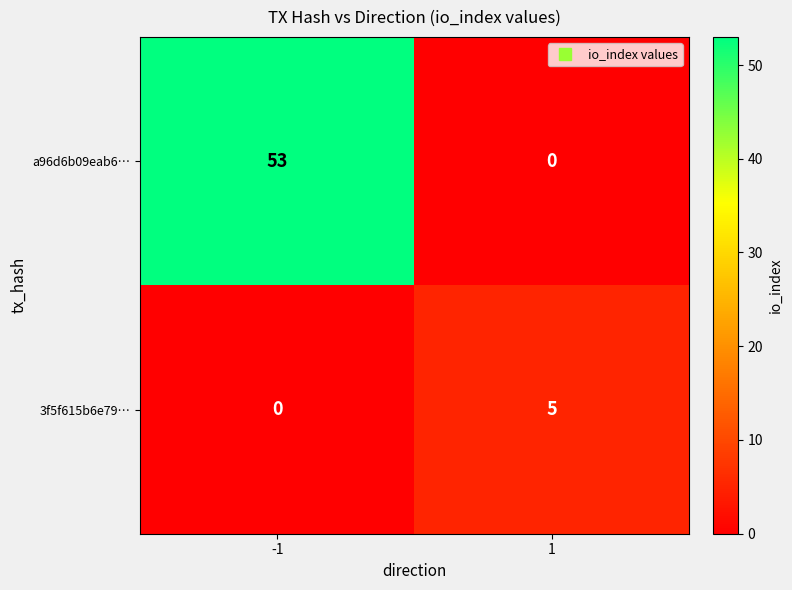

How many categories are shown in the chart?

2